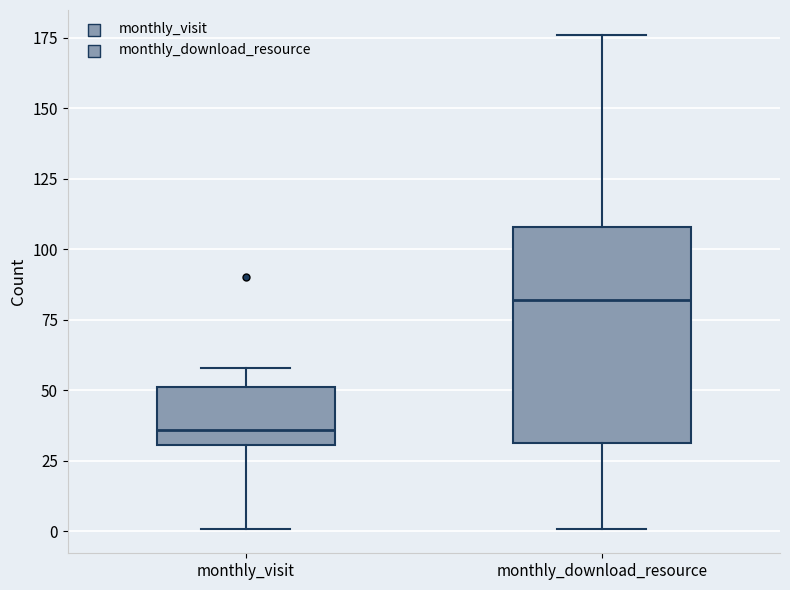

Reading left to right, transcribe this box plot: for each box, give where its median line is, the range the box spans, and where its two whiskers end, as read against the y-axis. The values are not printed on the chart, so give them approximately, as read against the axis.

monthly_visit: median 35, box 30 to 50, whiskers 0 to 60
monthly_download_resource: median 80, box 30 to 110, whiskers 0 to 175